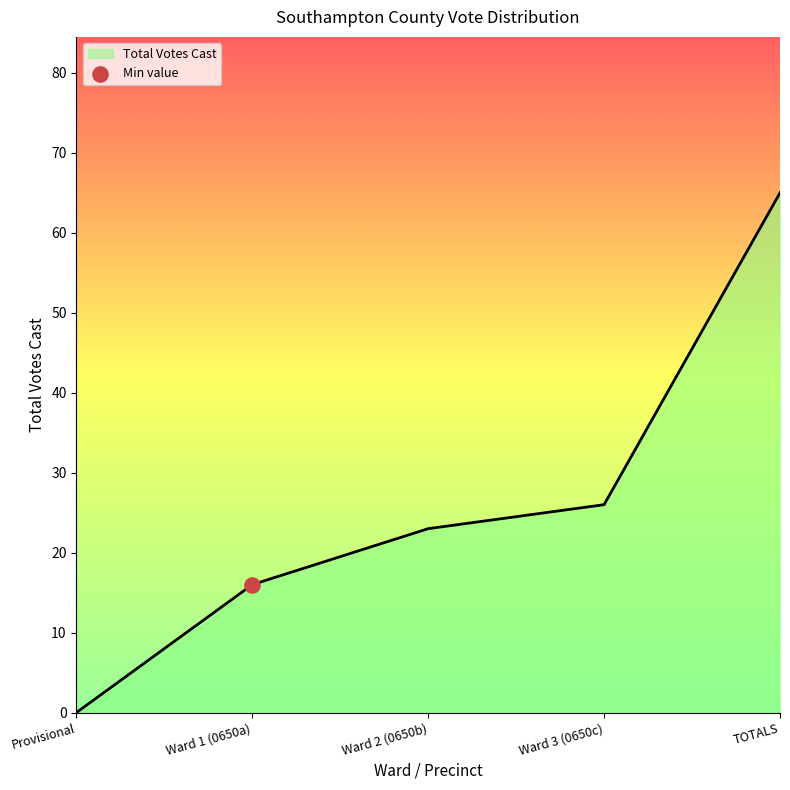

Which has a higher value, Provisional or TOTALS?

TOTALS